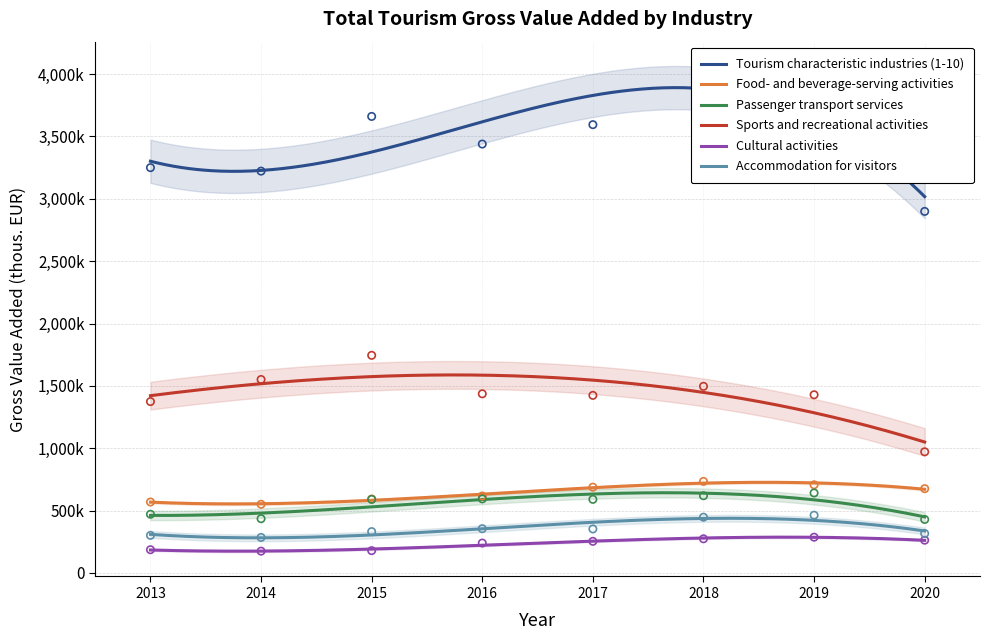

Which series has the largest total across all categories?

Tourism characteristic industries (1-10)